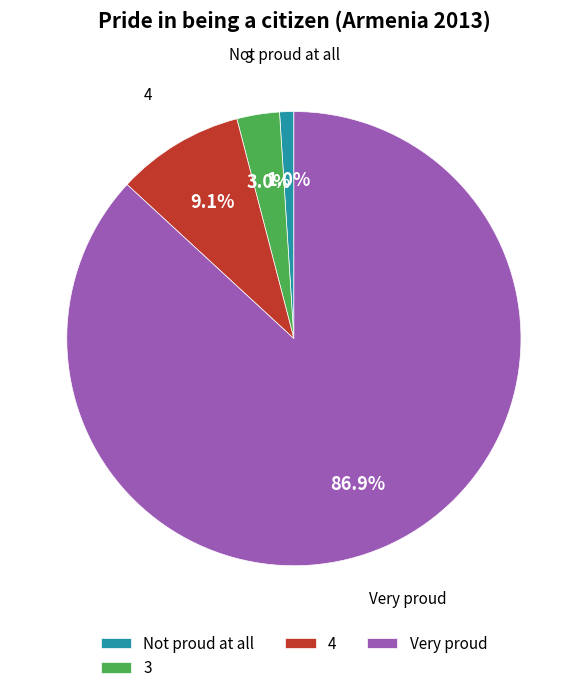

What percentage is the 3 slice, to the nearest percent?

3%